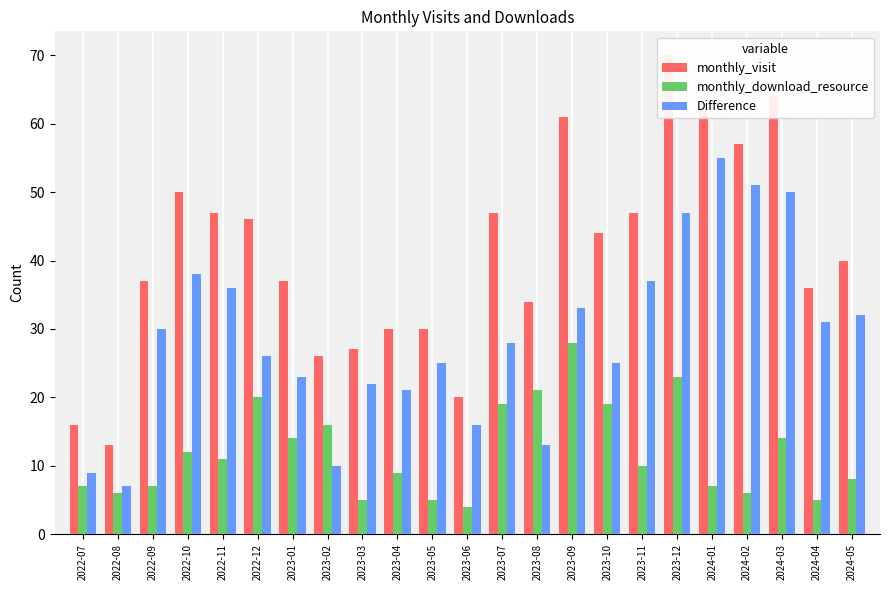

Read the monthly_visit value at 2023-11, to the nearest 5.

45